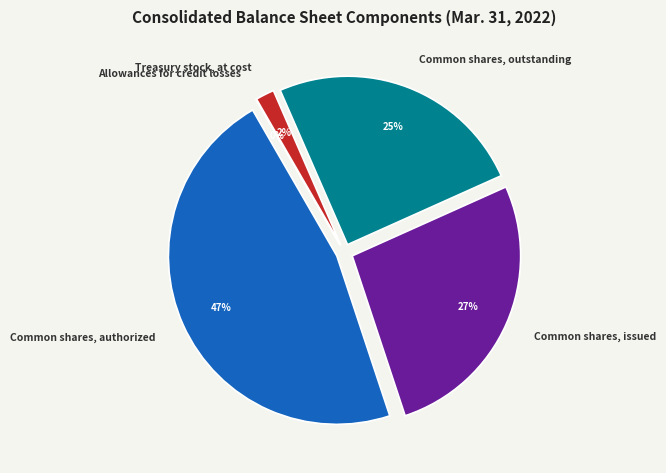

True or false: Treasury stock, at cost accounts for 15% of the total.

False